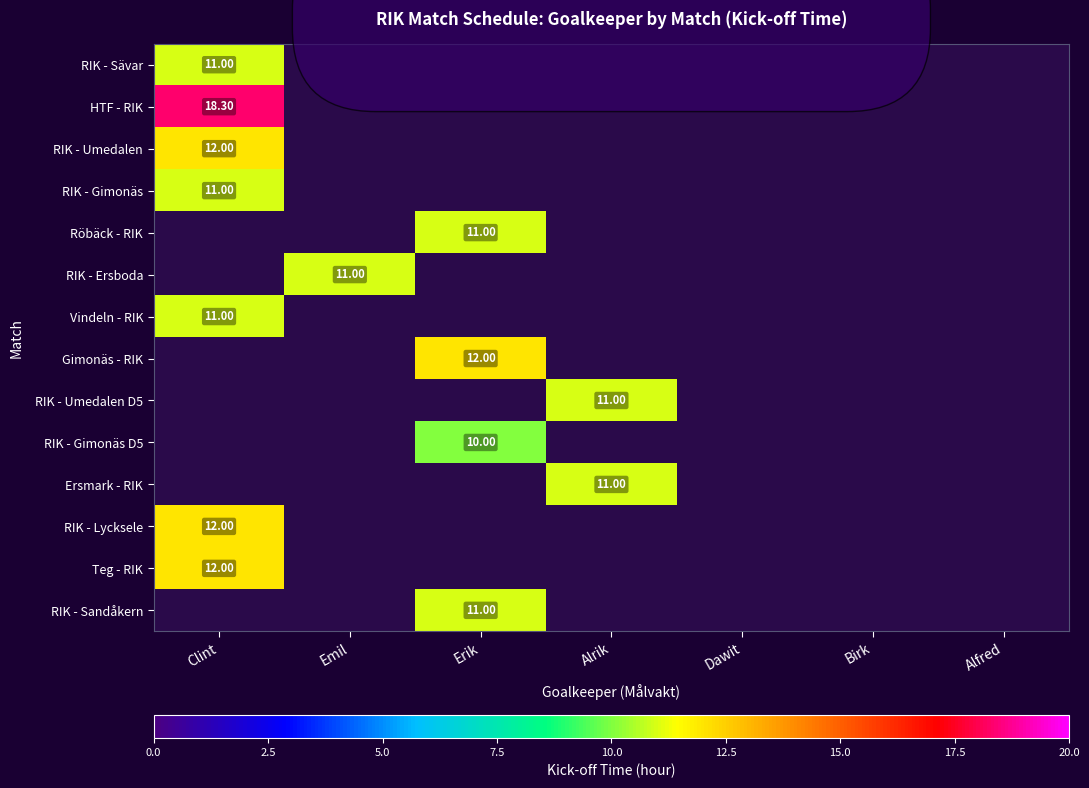

Is the value of Gimonäs - RIK at Erik greater than the value of RIK - Ersboda at Alrik?

No